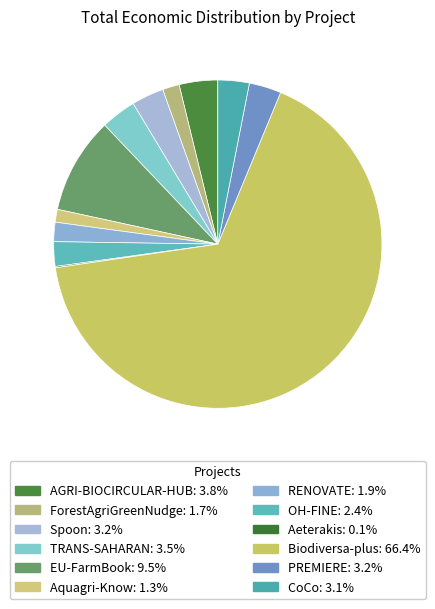

What percentage is the PREMIERE slice, to the nearest percent?

3%